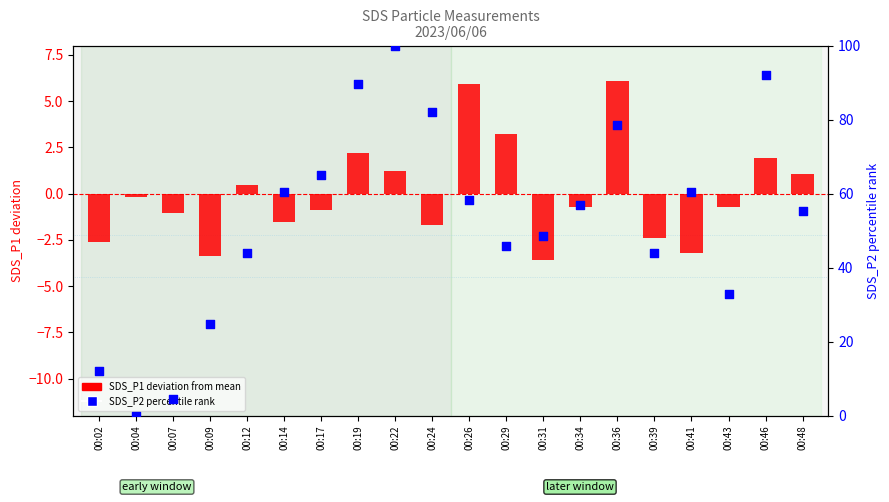

Which series reaches the minimum Y coordinate?

SDS_P1 (deviation from mean)